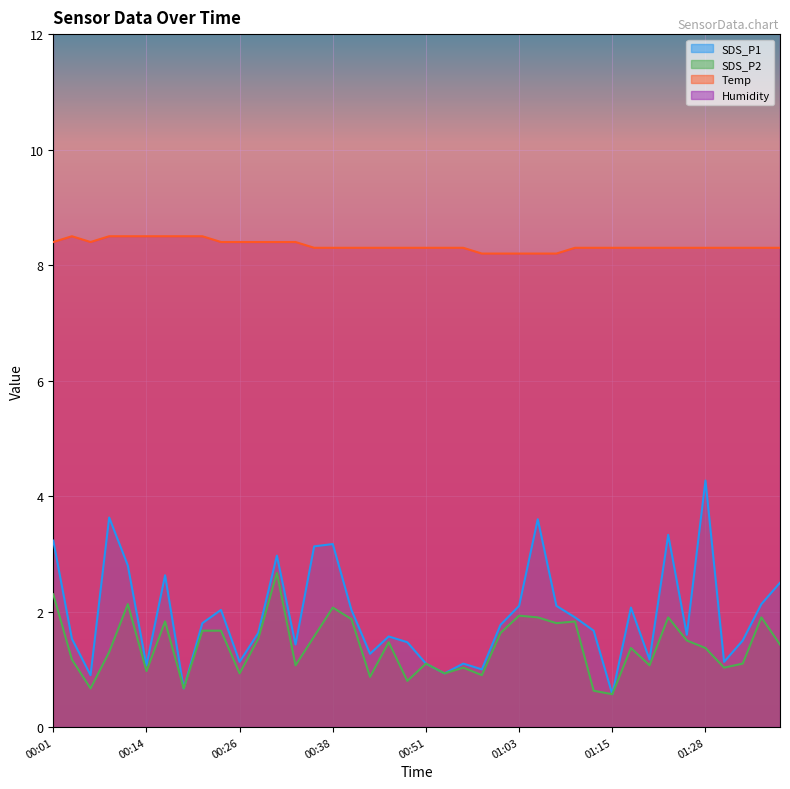

What is the difference between the Temp values at 01:08 and 01:13?

0.1